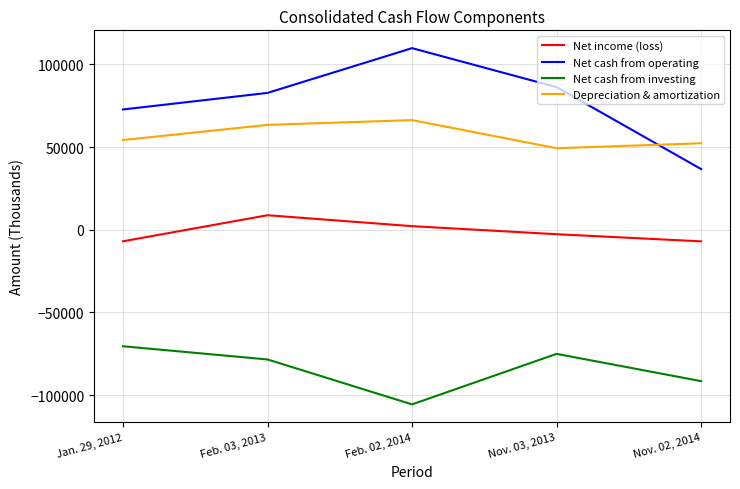

At Feb. 03, 2013, list the series in order from smallest to largest.

Net cash from investing, Net income (loss), Depreciation & amortization, Net cash from operating